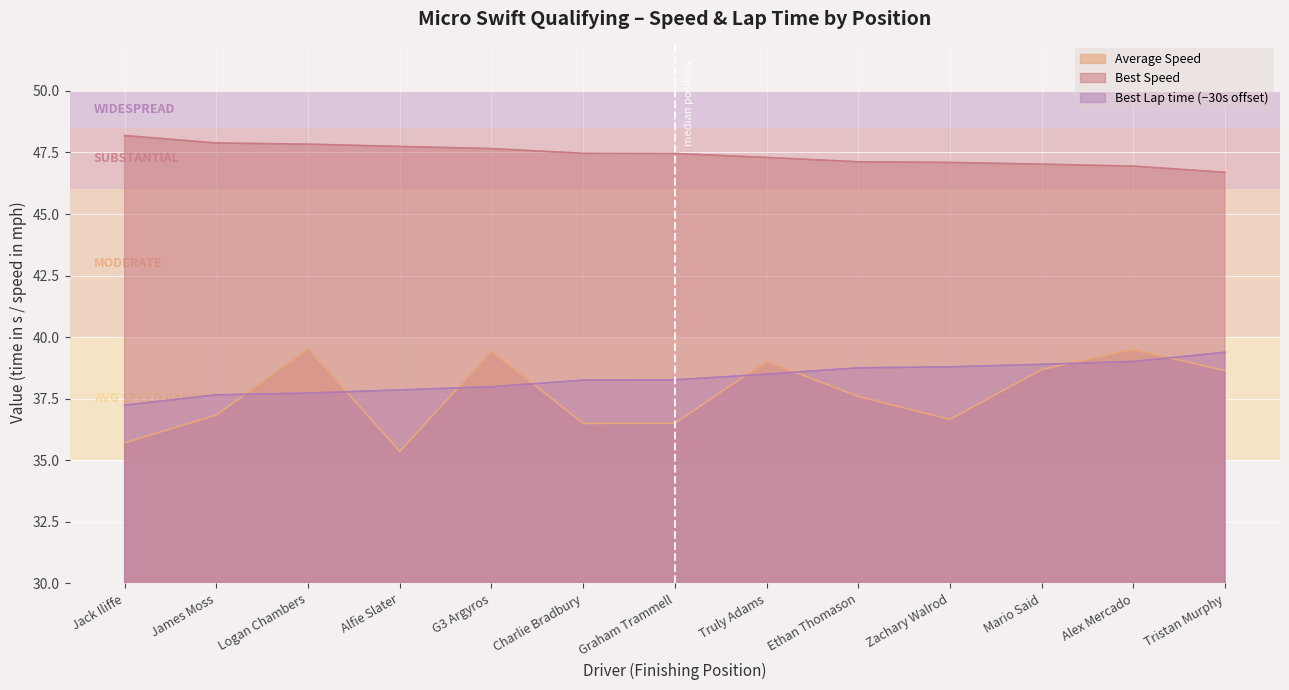

How many intersections are there between Average Speed and Best Lap time?

8